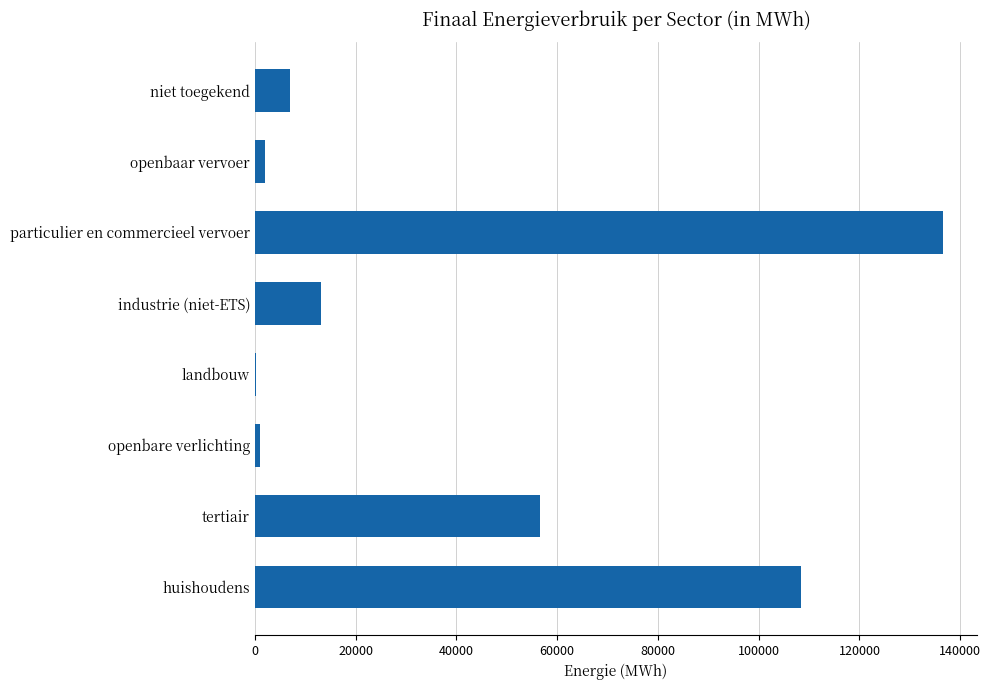

What is the sum of all values?

324863.3